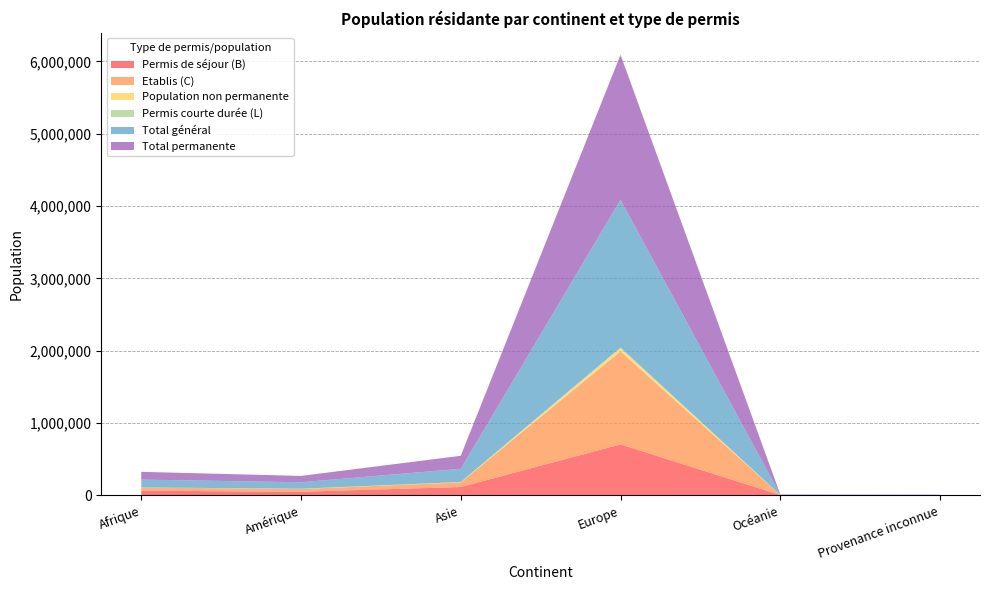

Reading left to right, what are all the values shown in this chart?

Permis de séjour (B): 62486	48086	113536	703293	2434	1842
Etablis (C): 44793	38631	63946	1286763	1418	791
Population non permanente: 496	2560	3535	40513	161	6
Permis courte durée (L): 310	653	1975	13134	47	2
Total général: 108085	89930	182992	2043703	4060	2641
Total permanente: 107589	87370	179457	2003190	3899	2635